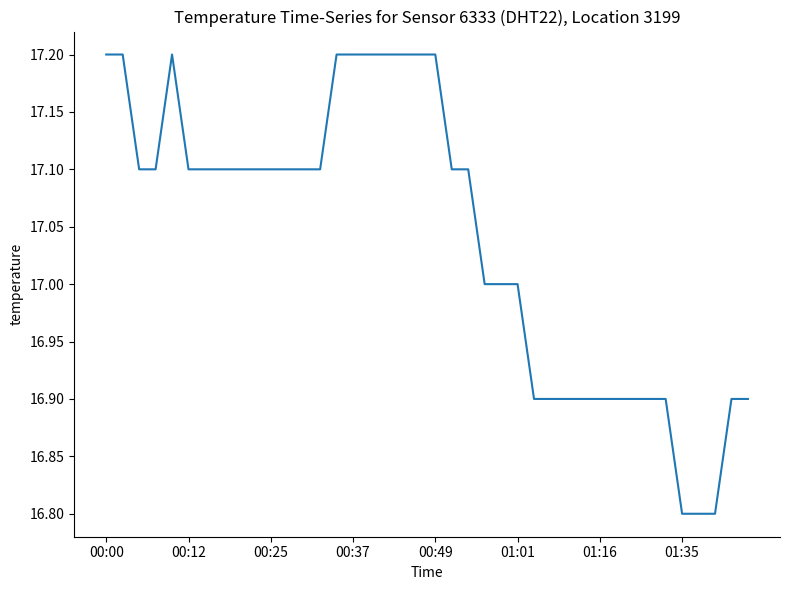

How many lines are shown in the chart?

1